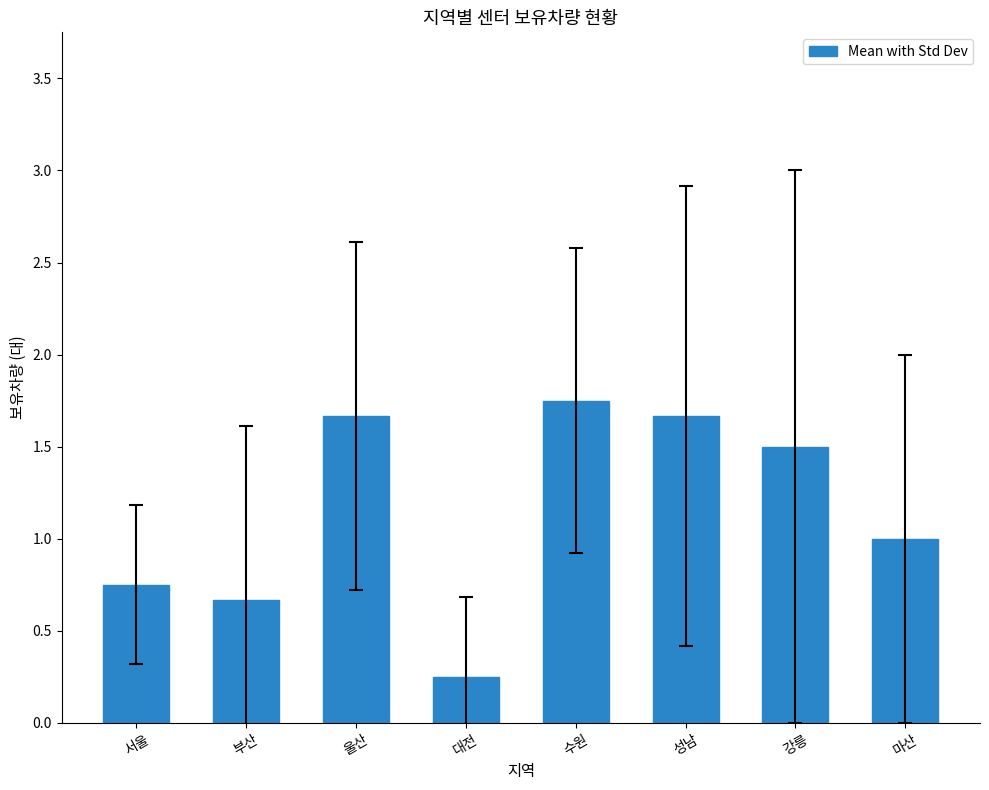

What position from the left is 부산?

2